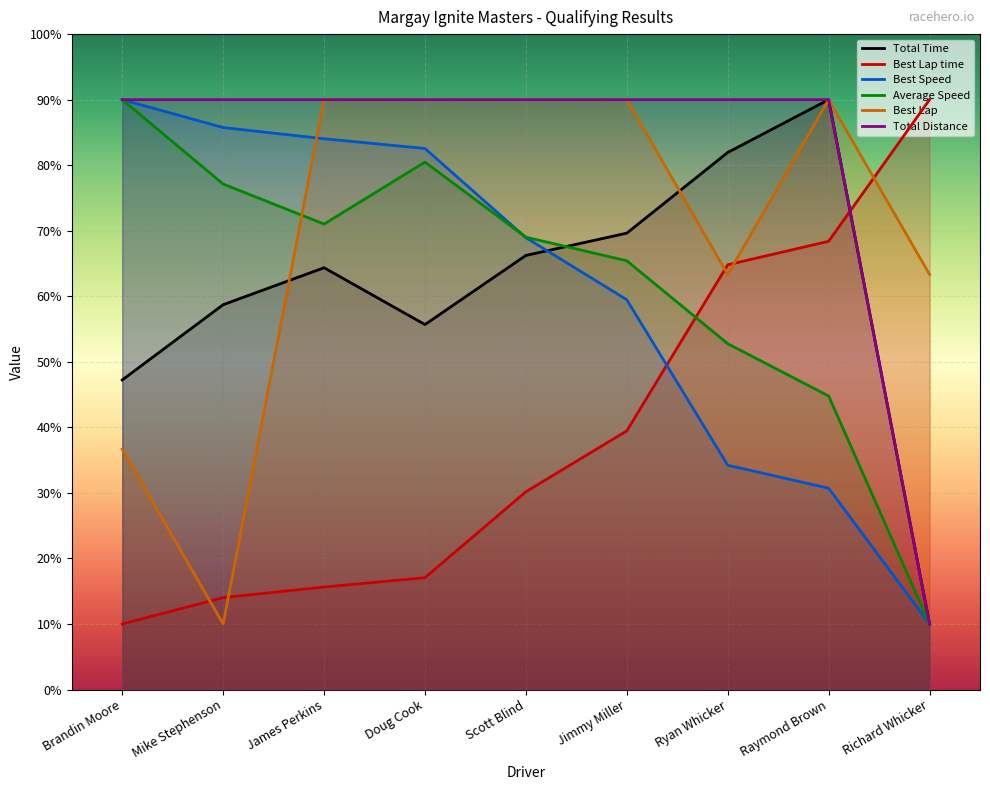

Which series changed the most between Raymond Brown and Richard Whicker?

Total Time